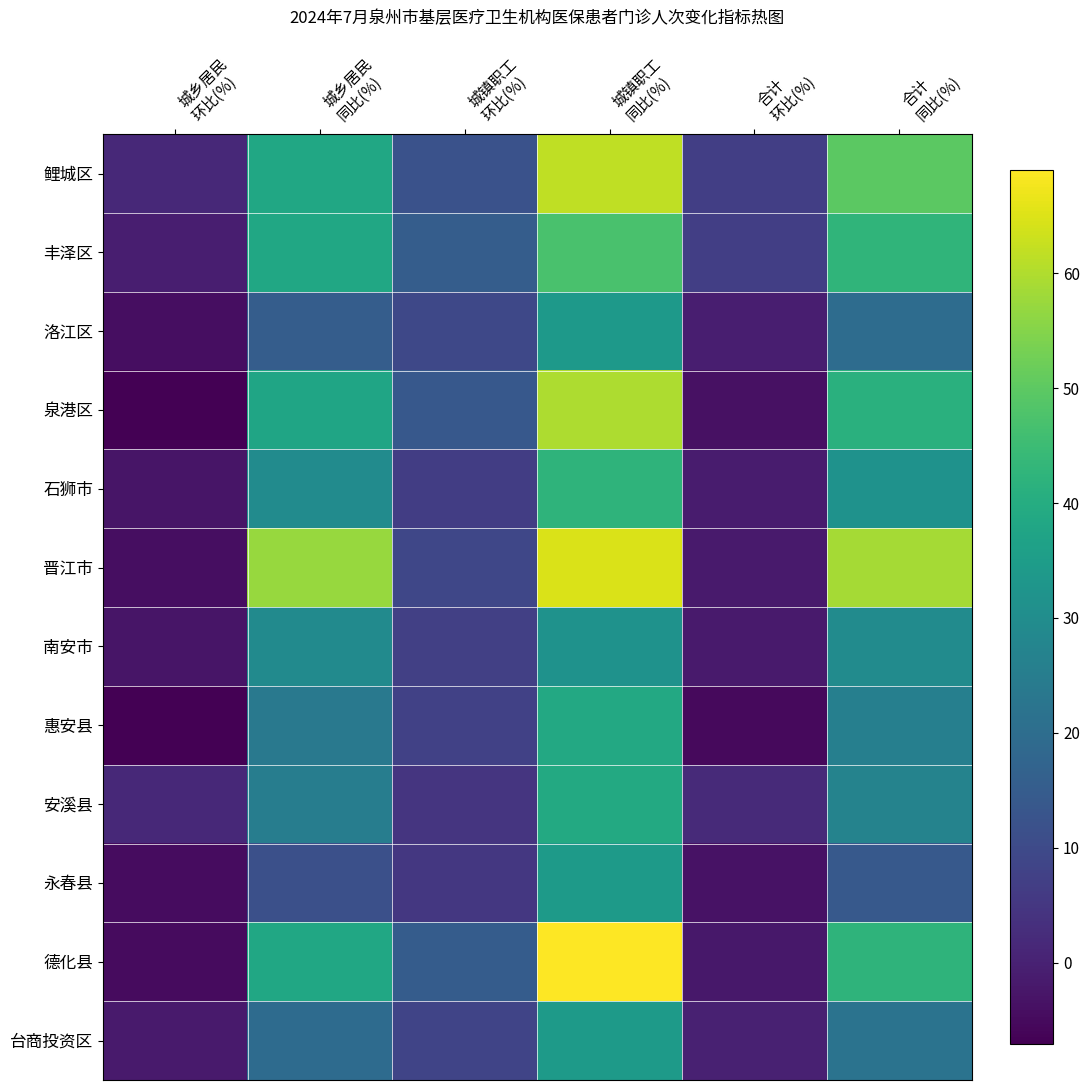

What is the difference between the highest and lowest values at 合计
环比(%)?

12.1